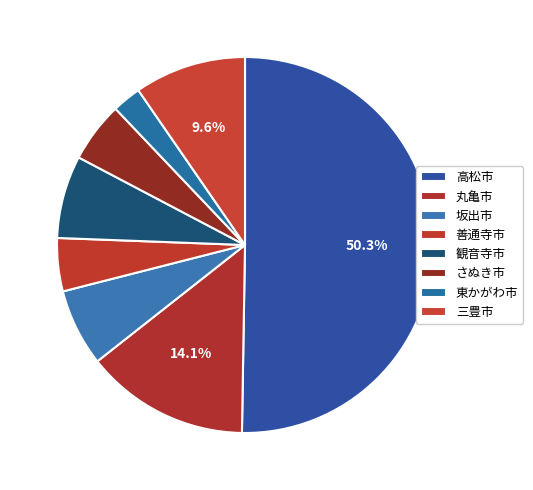

Which slice is the smallest?

東かがわ市